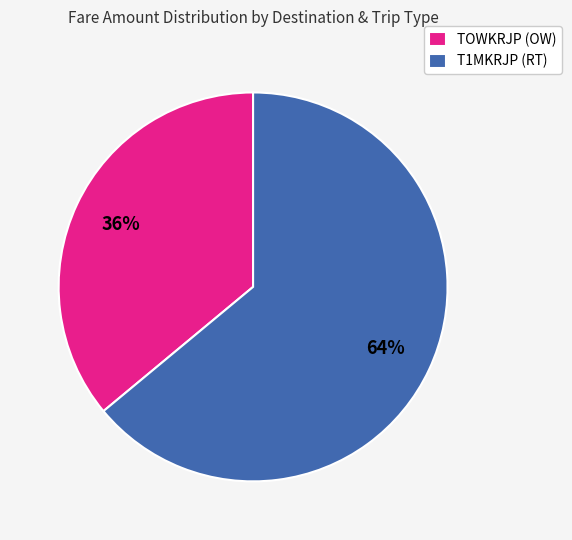

To the nearest percent, what percentage of the pie is T1MKRJP (RT)?

64%